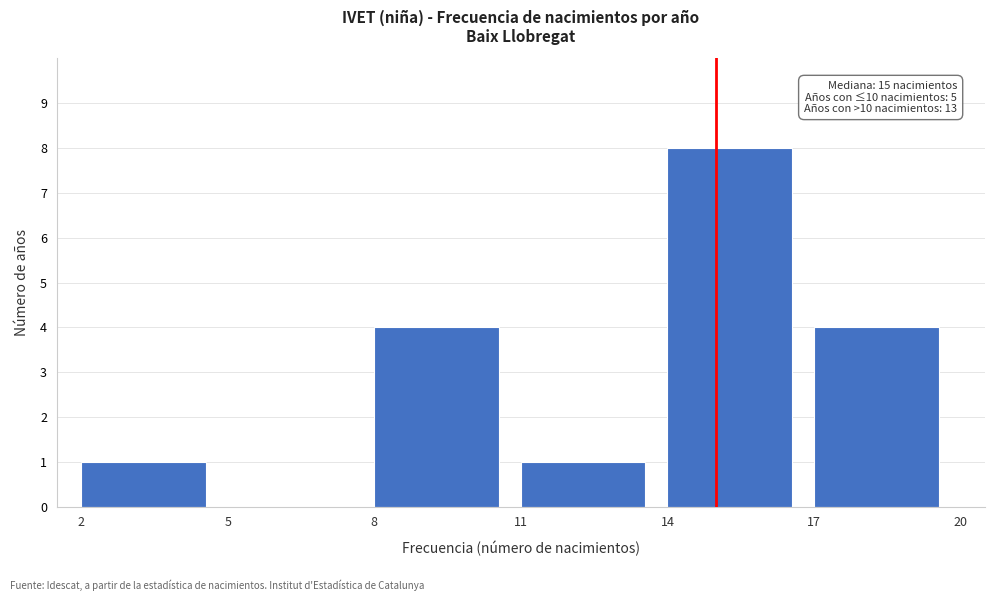

Which range on the x-axis has the tallest bar?

14 to 17